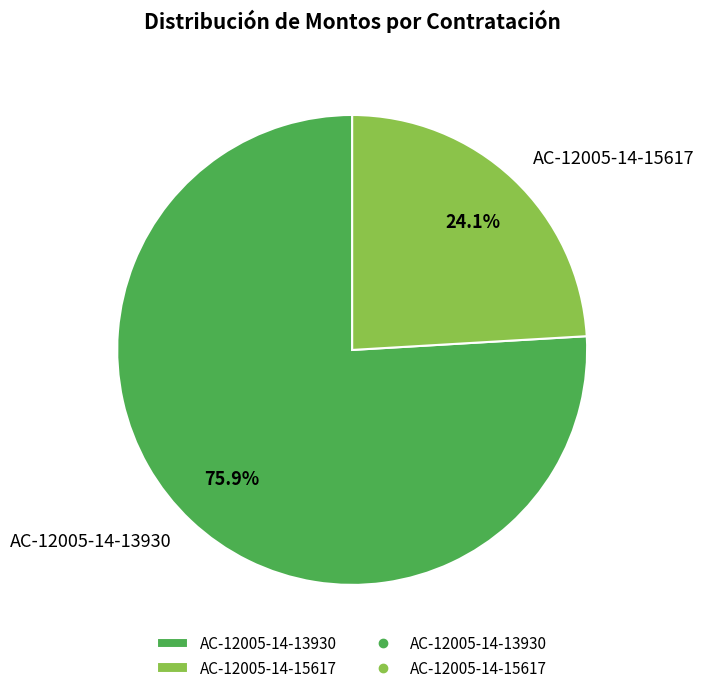

Count the number of slices in the pie.

2